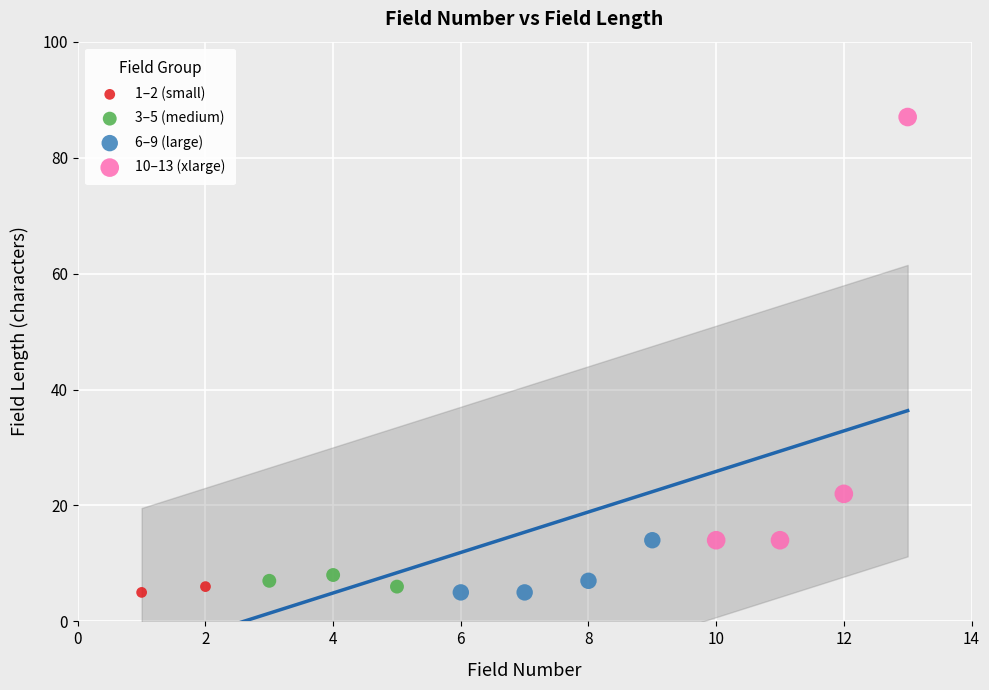

Which series has the largest Y range (max minus min)?

10–13 (xlarge)